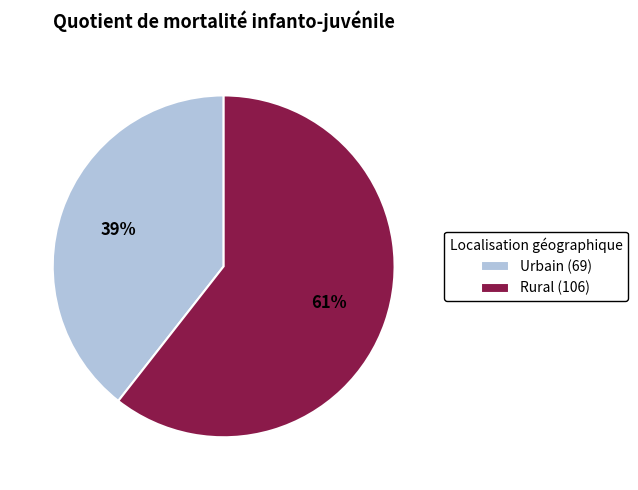

Is the sum of Rural and Urbain greater than half?

Yes